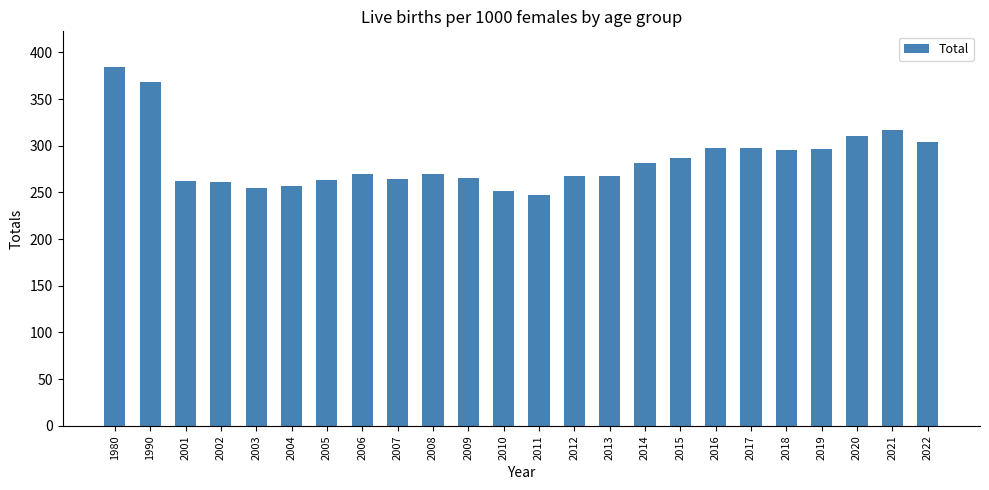

How many bars are there in total?

24